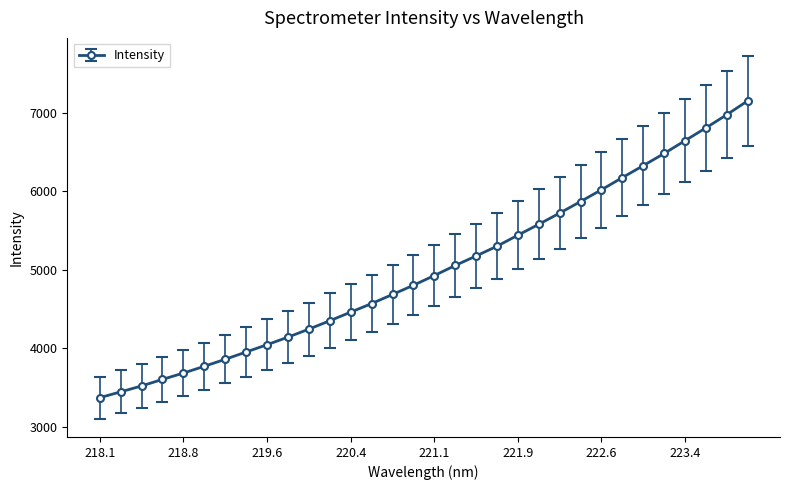

How many lines are shown in the chart?

1